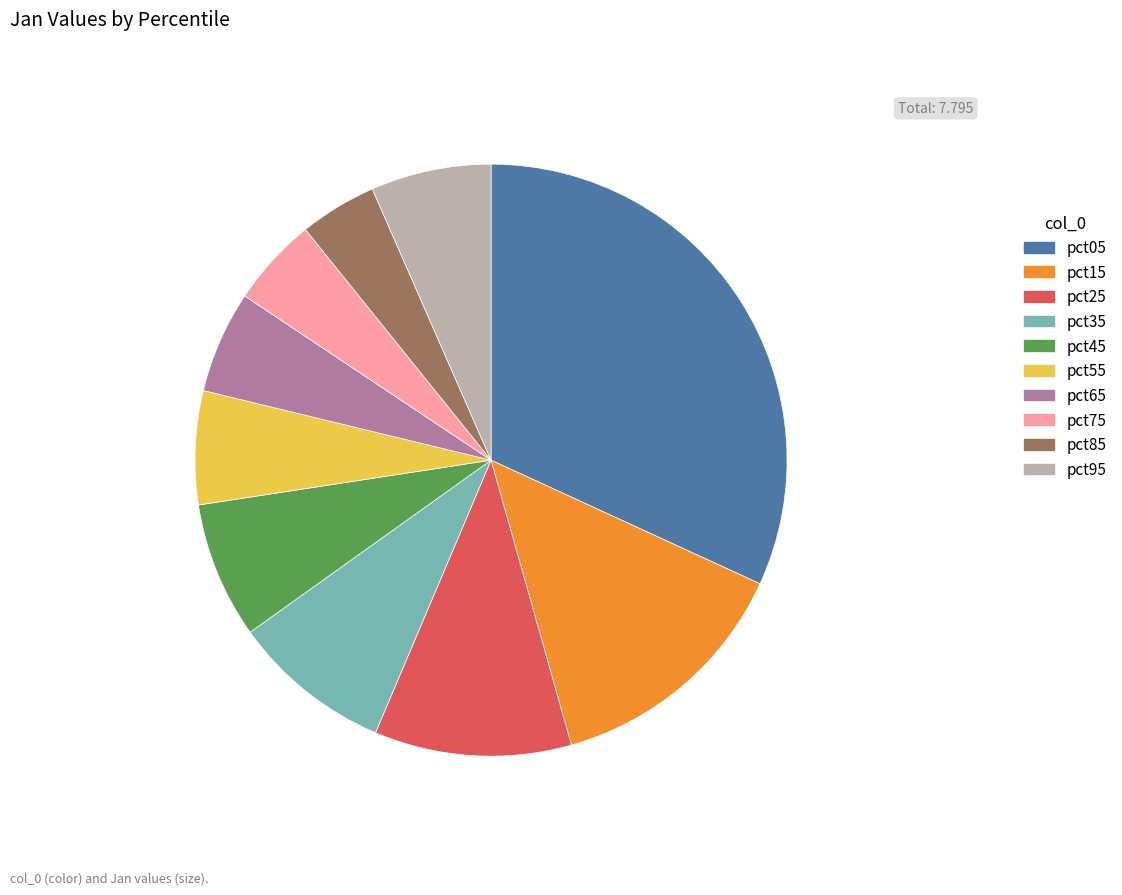

The pct65 slice represents 6% of the pie. True or false?

True